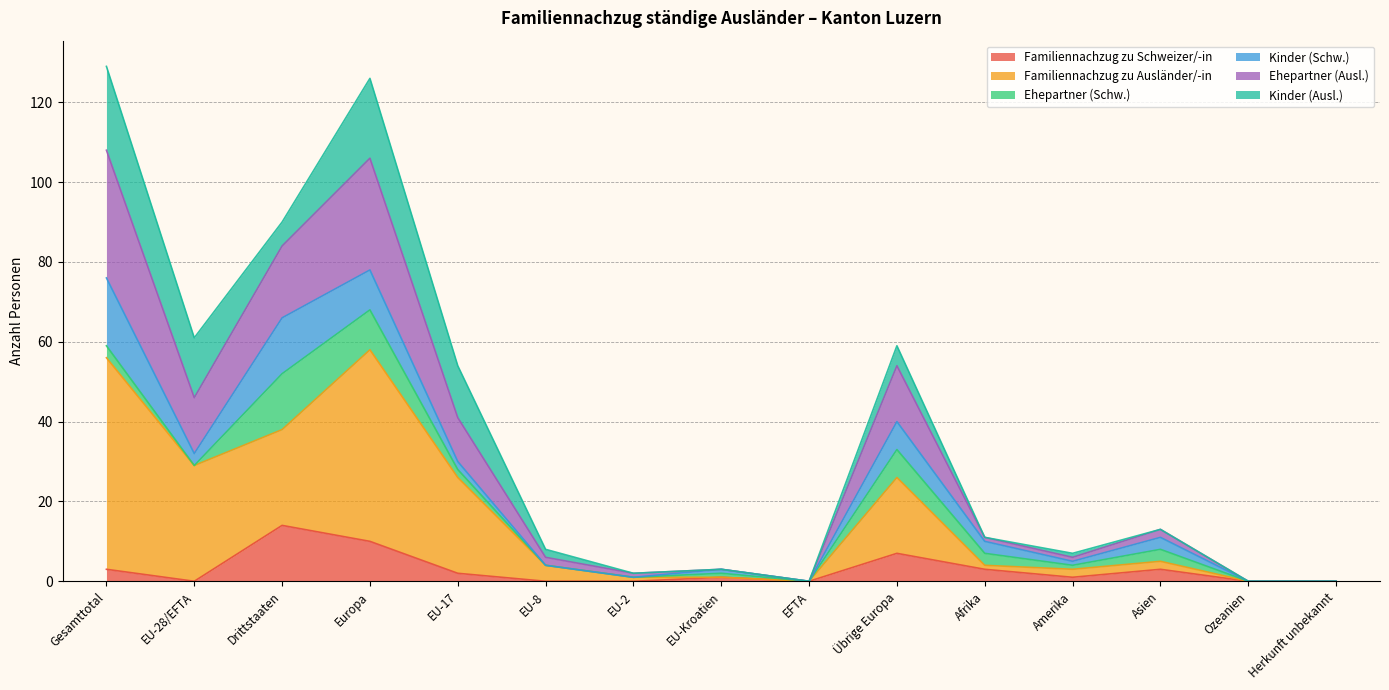

What value does the Familiennachzug zu Schweizer/-in series have at EU-17?

2